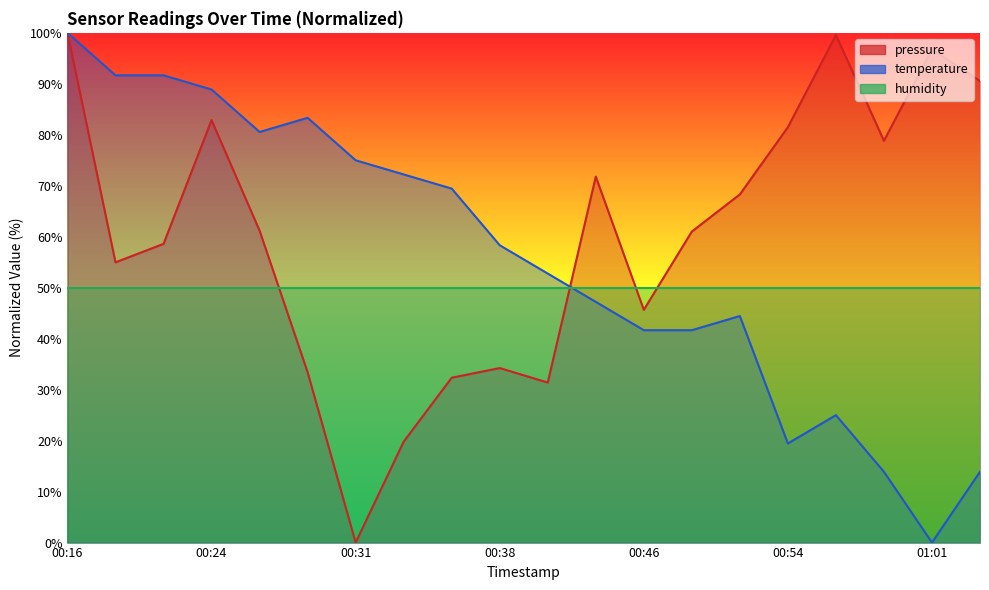

At which label does temperature first exceed 58?

00:16